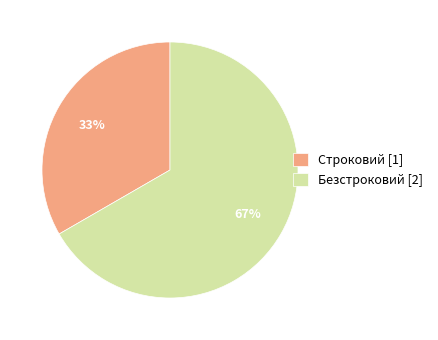

The Строковий slice represents 33% of the pie. True or false?

True